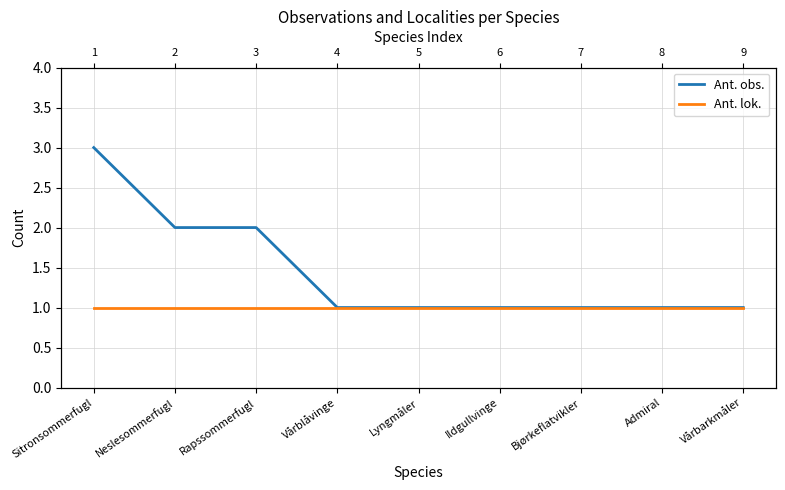

At how many categories does at least one series exceed 1?

3